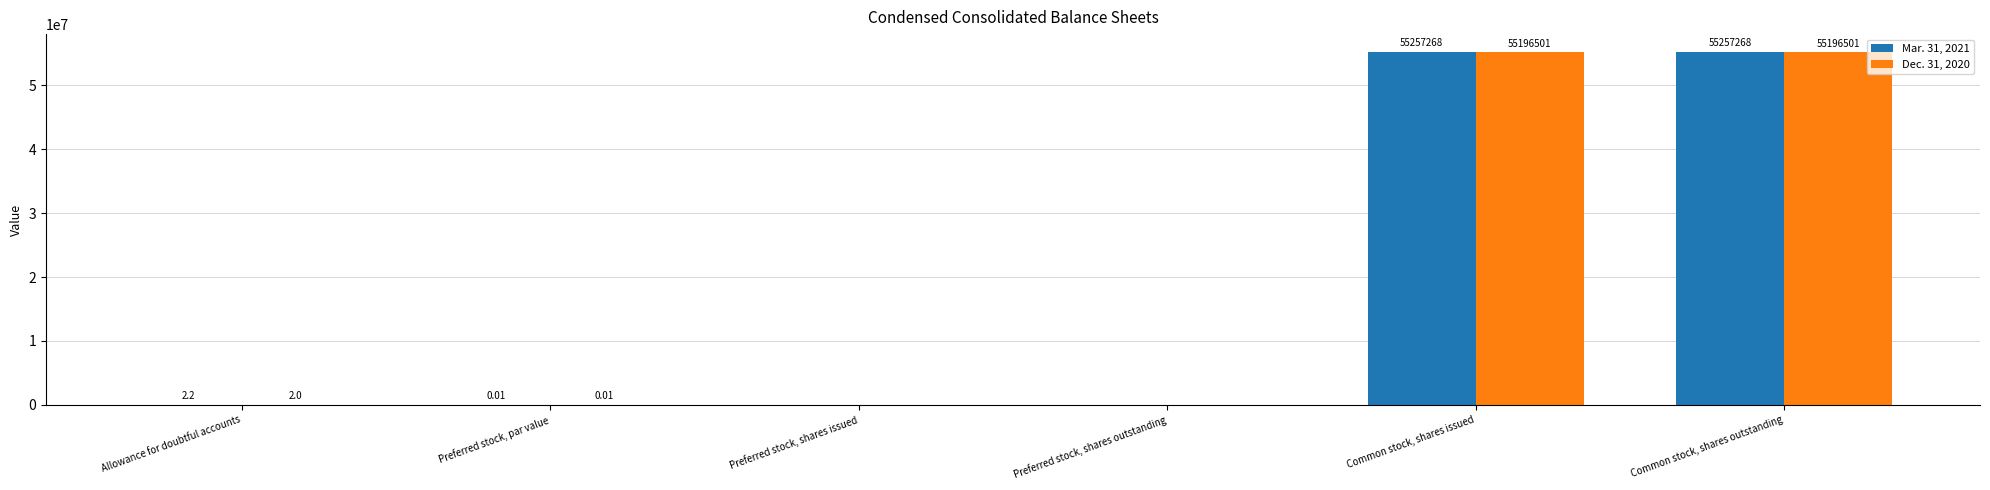

What is the spread (max minus min) of values at Allowance for doubtful accounts?

0.2